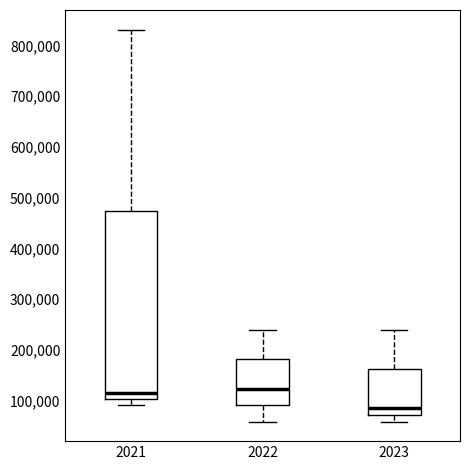

Which box has the lowest median line?

2023